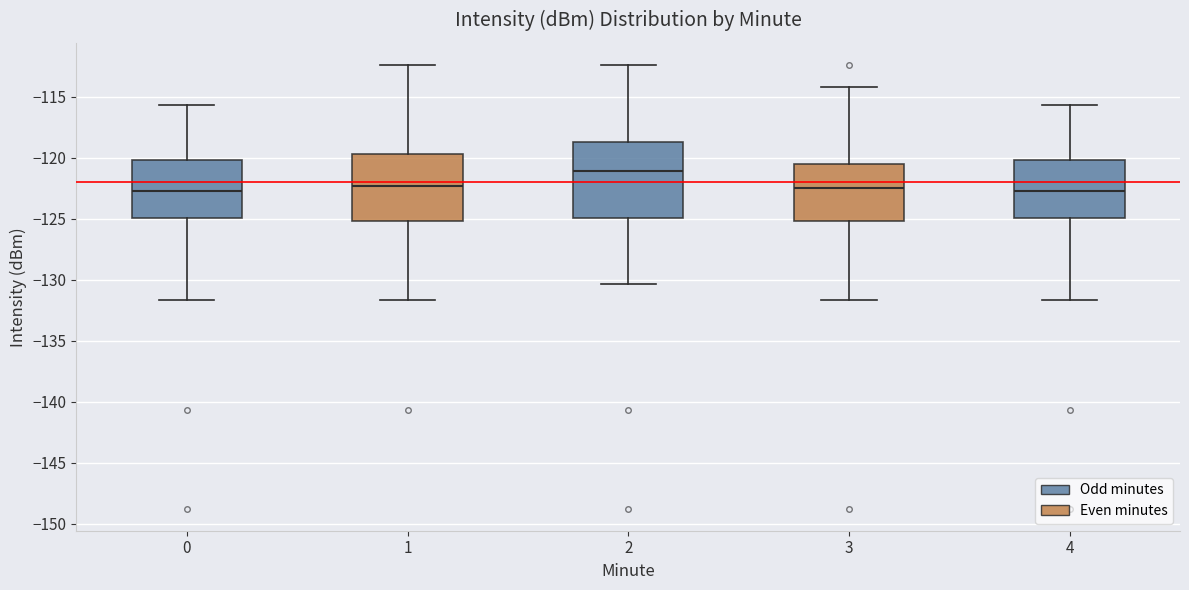

Which box is the tallest, from its lower edge to its upper edge?

2